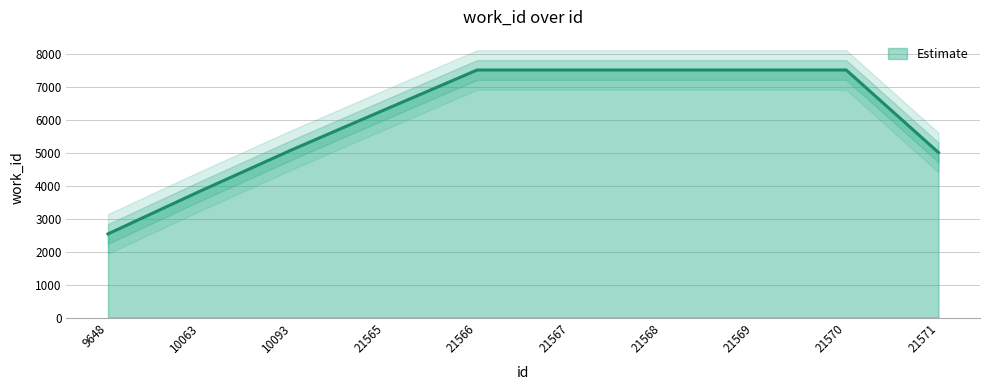

The value of Estimate at 21568 is 7519.0. True or false?

True